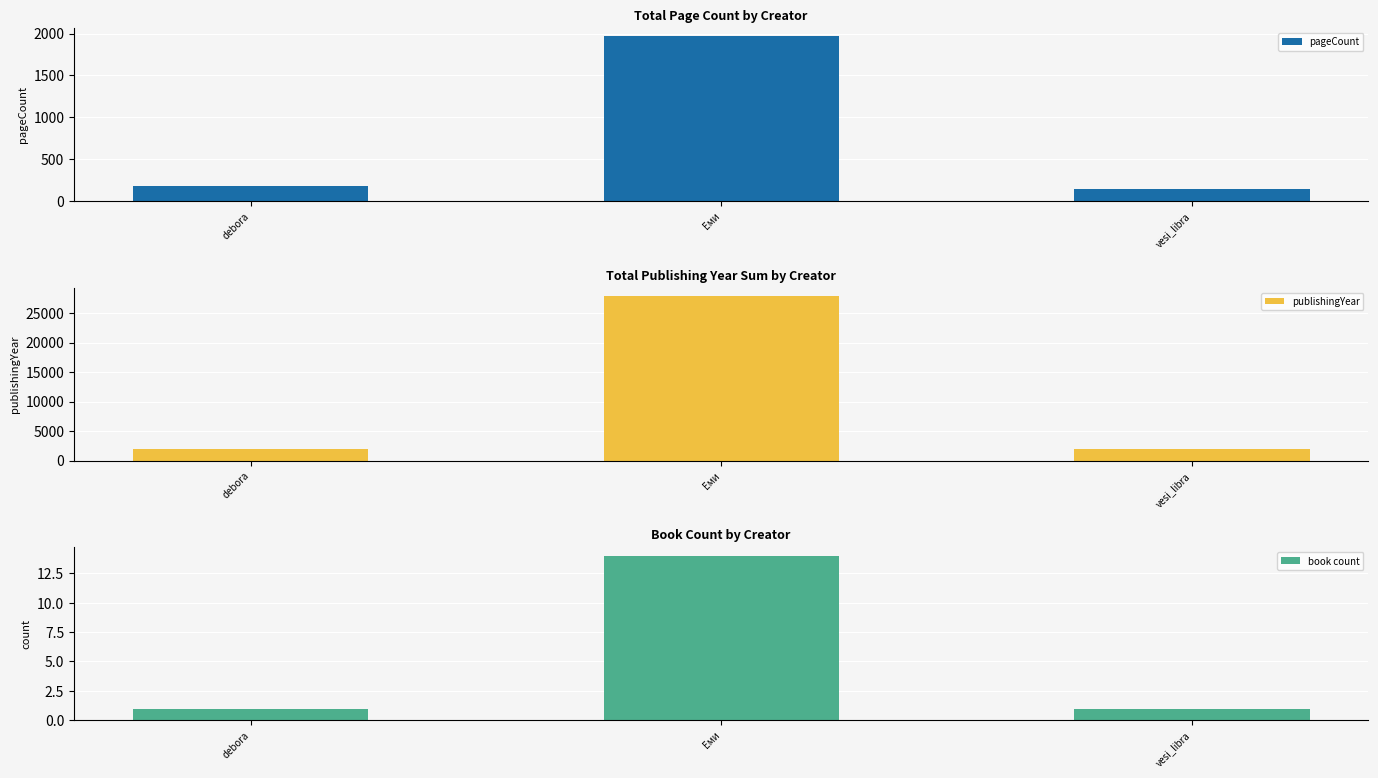

At which category is the sum across all series the highest?

Еми